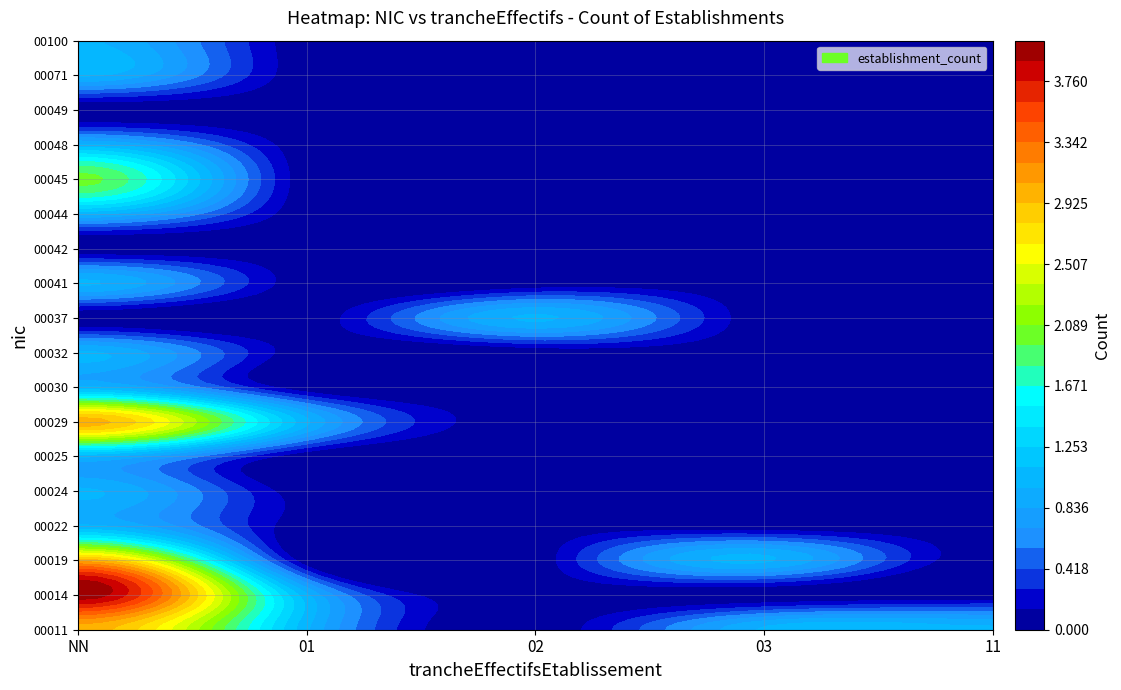

Reading right to left, list all the values displayed in this chart.

00011: 11=1	03=1	02=0	01=1	NN=3
00014: 11=0	03=0	02=0	01=1	NN=4
00019: 11=0	03=1	02=0	01=0	NN=3
00022: 11=0	03=0	02=0	01=0	NN=1
00024: 11=0	03=0	02=0	01=0	NN=1
00025: 11=0	03=0	02=0	01=0	NN=1
00029: 11=0	03=0	02=0	01=1	NN=3
00030: 11=0	03=0	02=0	01=0	NN=1
00032: 11=0	03=0	02=0	01=0	NN=1
00037: 11=0	03=0	02=1	01=0	NN=0
00041: 11=0	03=0	02=0	01=0	NN=1
00042: 11=0	03=0	02=0	01=0	NN=0
00044: 11=0	03=0	02=0	01=0	NN=1
00045: 11=0	03=0	02=0	01=0	NN=2
00048: 11=0	03=0	02=0	01=0	NN=1
00049: 11=0	03=0	02=0	01=0	NN=0
00071: 11=0	03=0	02=0	01=0	NN=1
00100: 11=0	03=0	02=0	01=0	NN=1